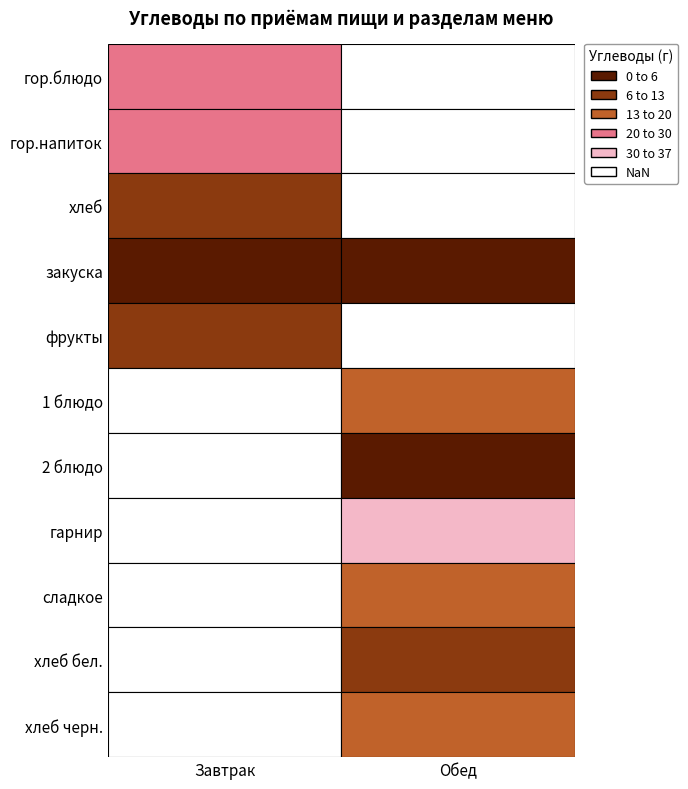

Rank the series at гор.напиток from lowest to highest value.

Обед, Завтрак